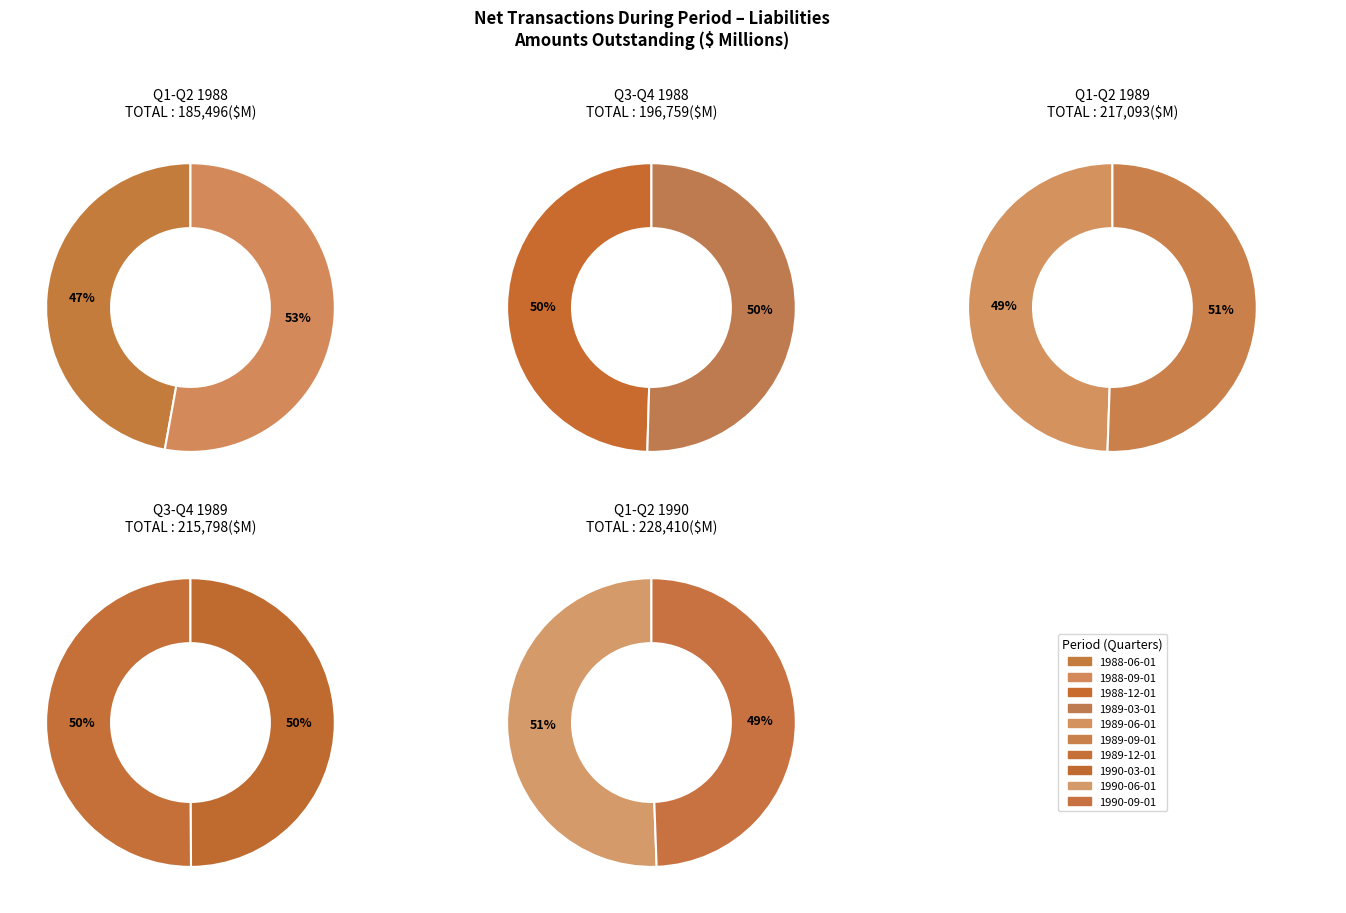

How many slices are in this pie chart?

10